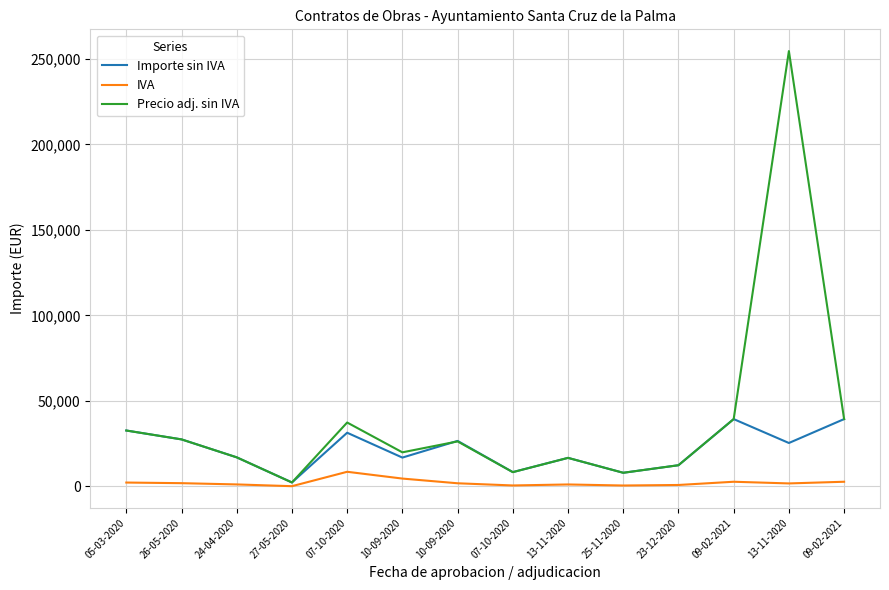

Is this an area chart (filled region under the line)?

No